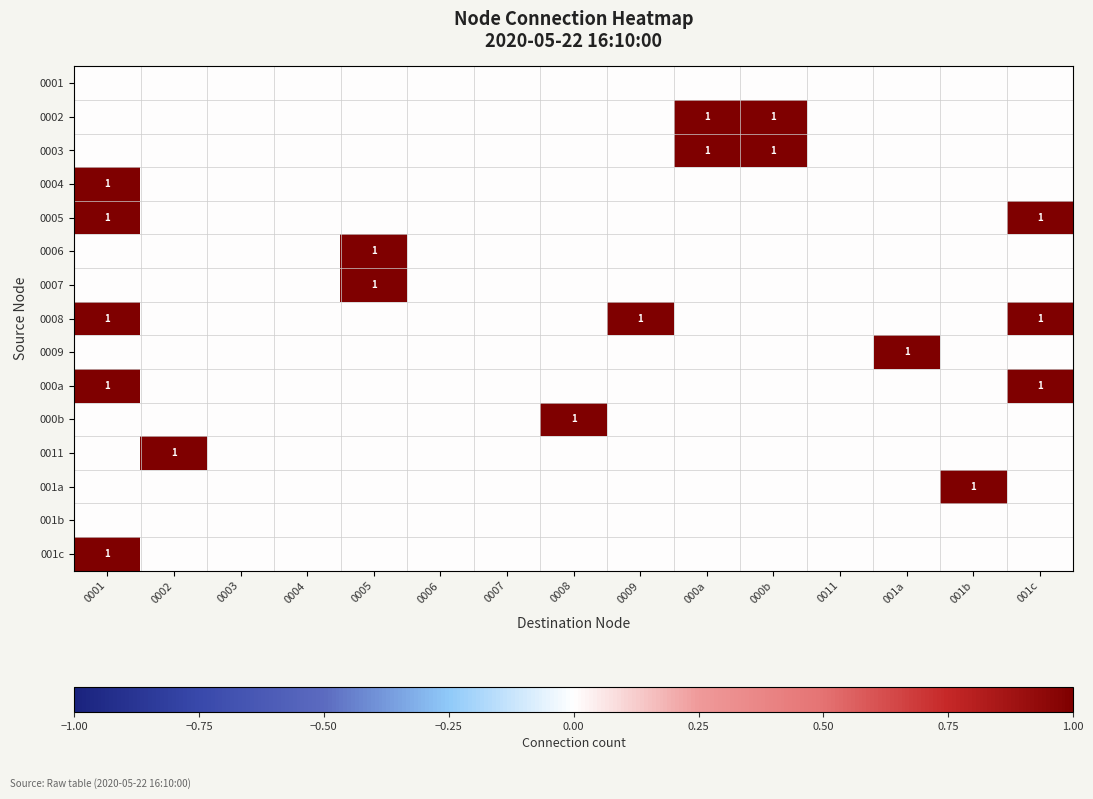

At which label is 0011 closest to 0?

0001